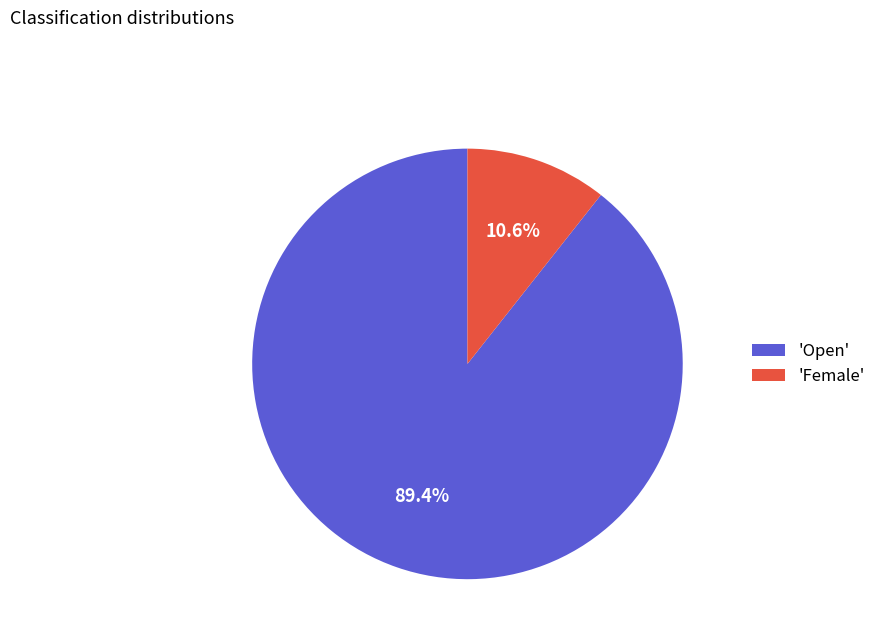

Rank the categories by value from lowest to highest.

'Female', 'Open'